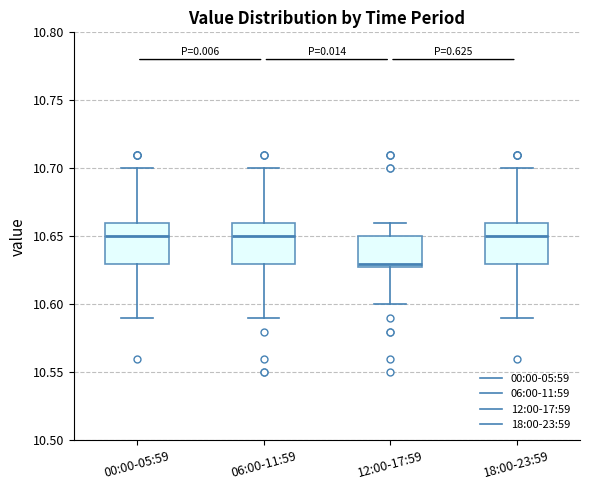

Where is the upper edge of the box for 12:00-17:59 on the y-axis? The values are not printed on the chart, so give them approximately, as read against the axis.

10.65